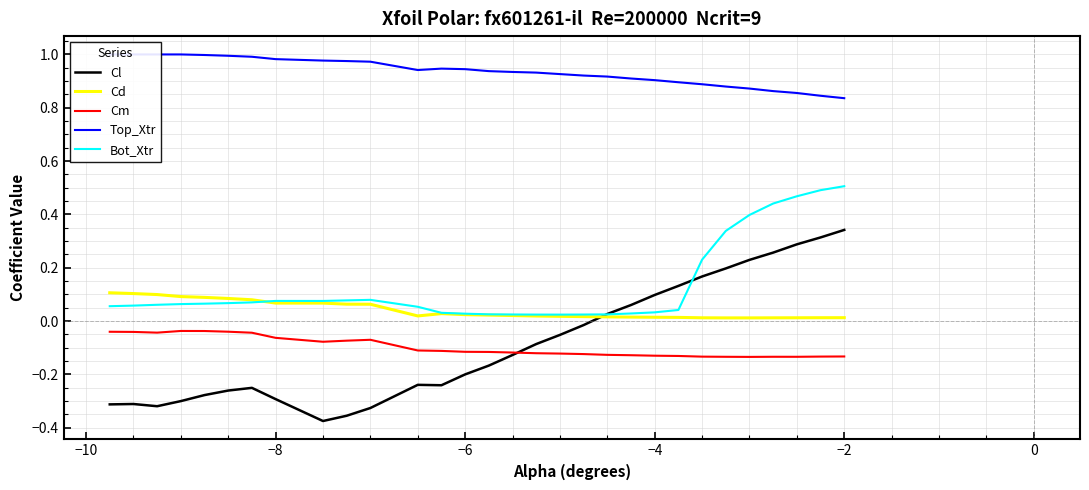

How many series are shown in this chart?

5